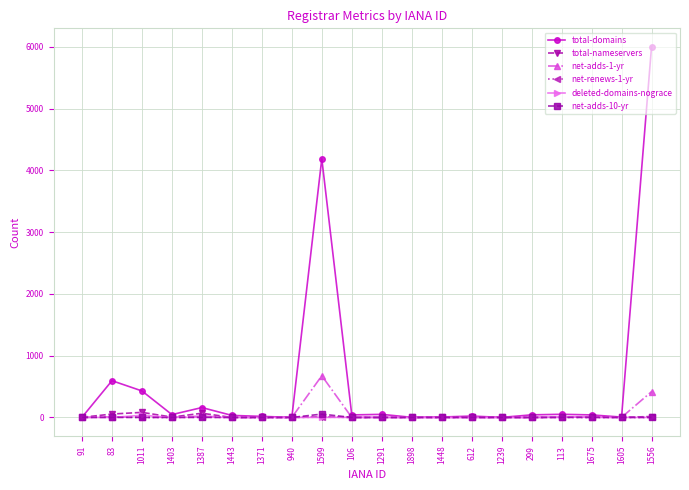

Which series has the widest spread of values?

total-domains